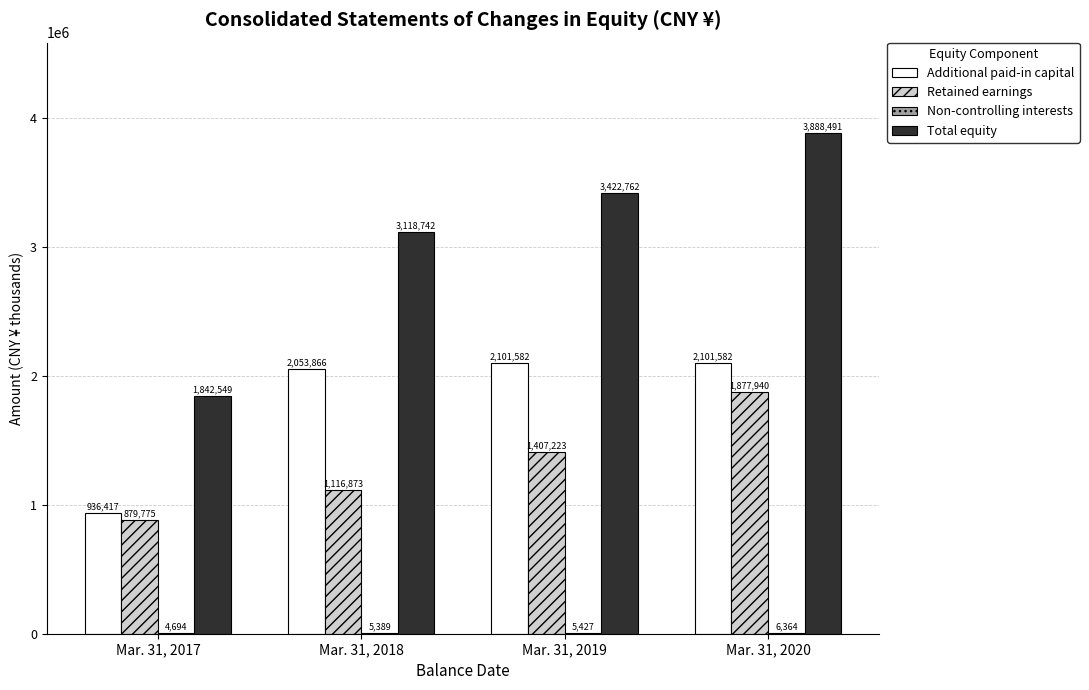

What is the sum of the Retained earnings values at Mar. 31, 2019 and Mar. 31, 2020?

3285163